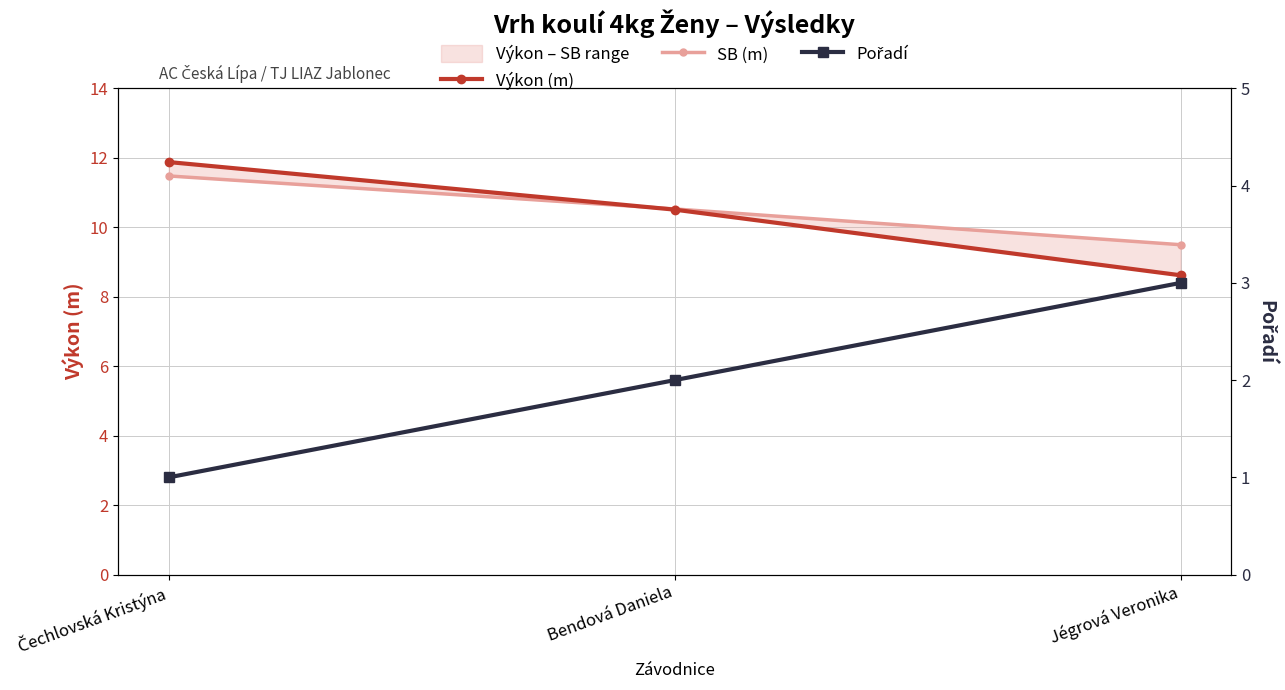

At which category does the chart reach its minimum across all series?

Čechlovská Kristýna